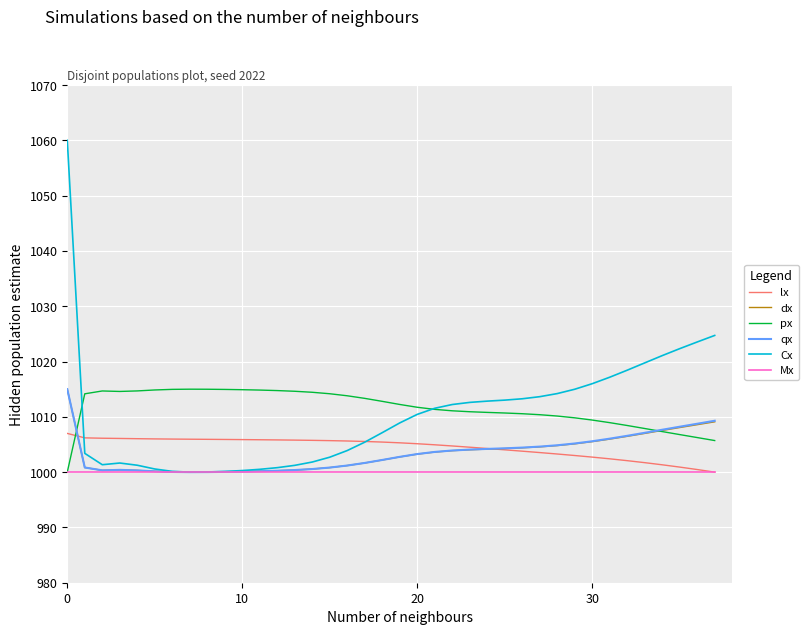

What is the minimum value for dx?

1000.0